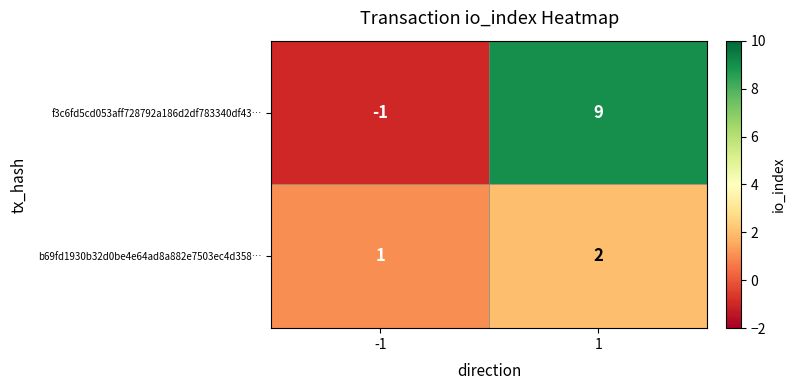

What is the sum of the f3c6fd5cd053aff728792a186d2df783340df43… values at -1 and 1?

8